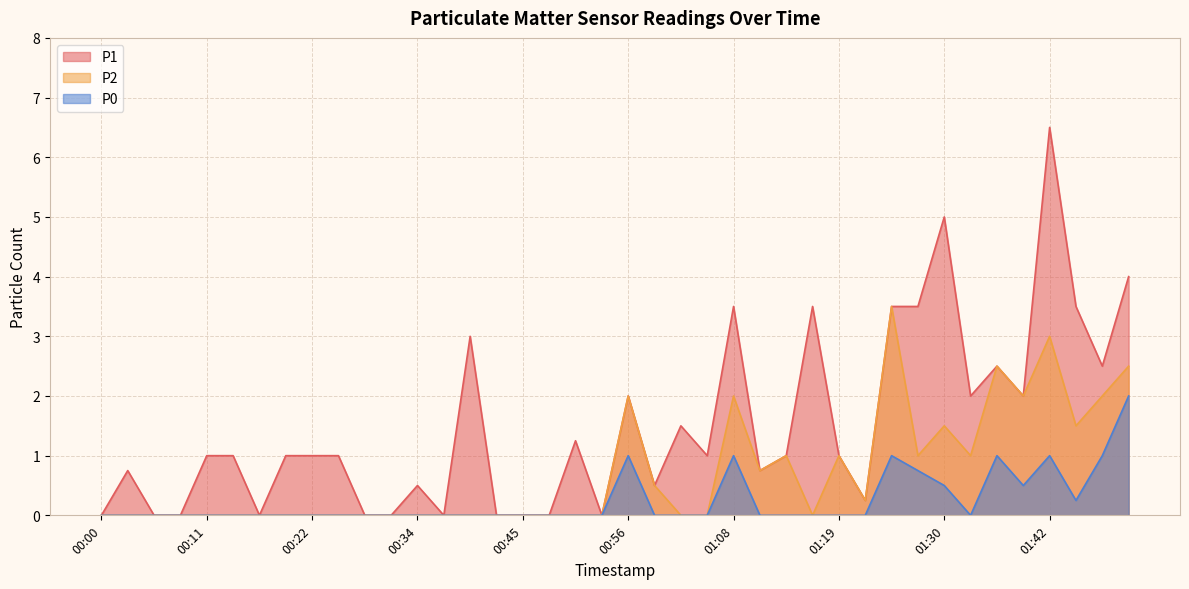

Does the chart display data point markers on the line(s)?

No